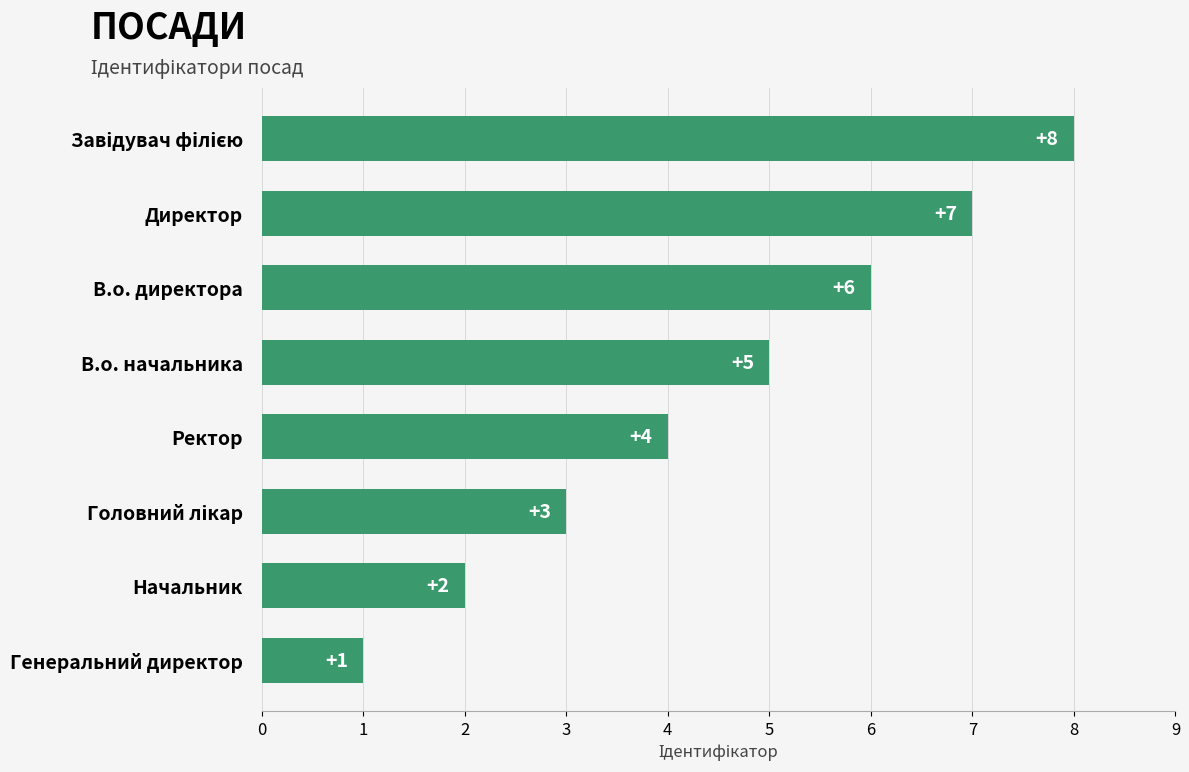

Where is the data nearest to the value 4?

Ректор